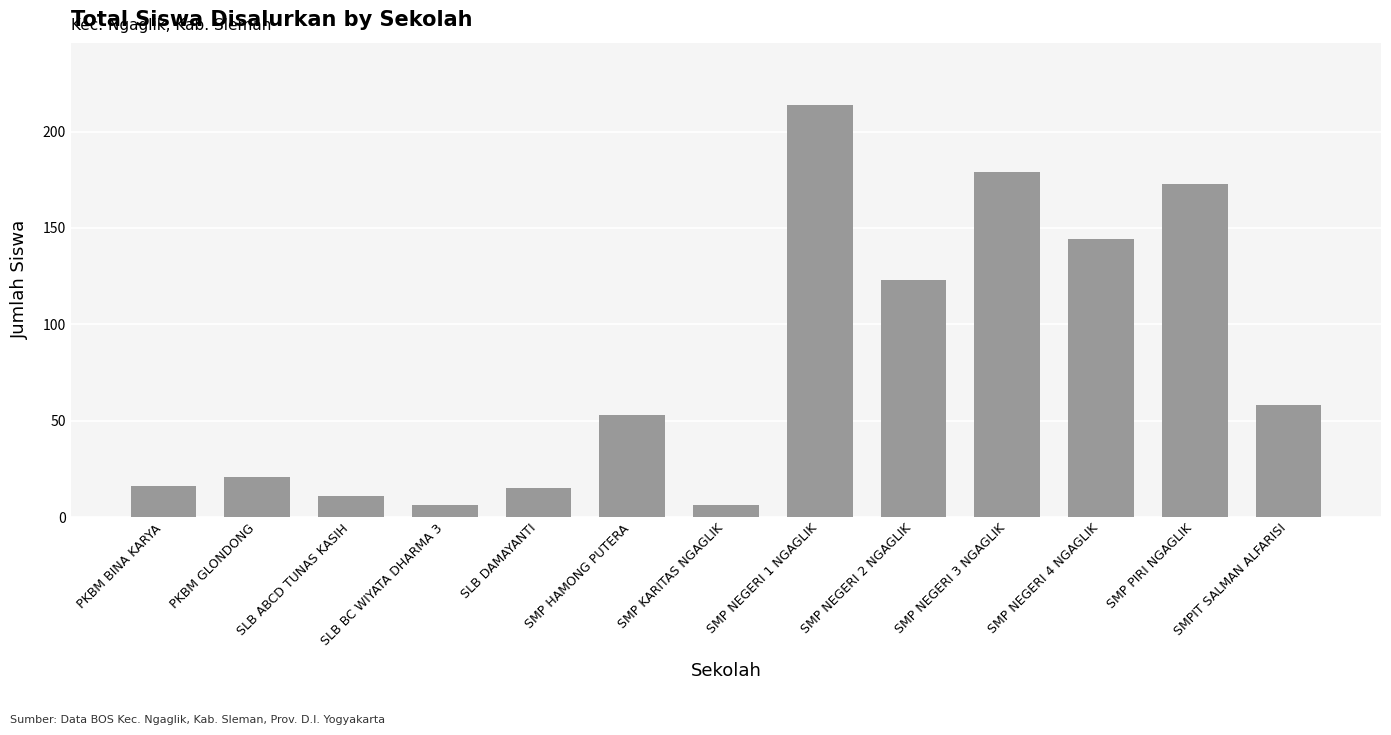

Which label corresponds to the largest value in the chart?

SMP NEGERI 1 NGAGLIK